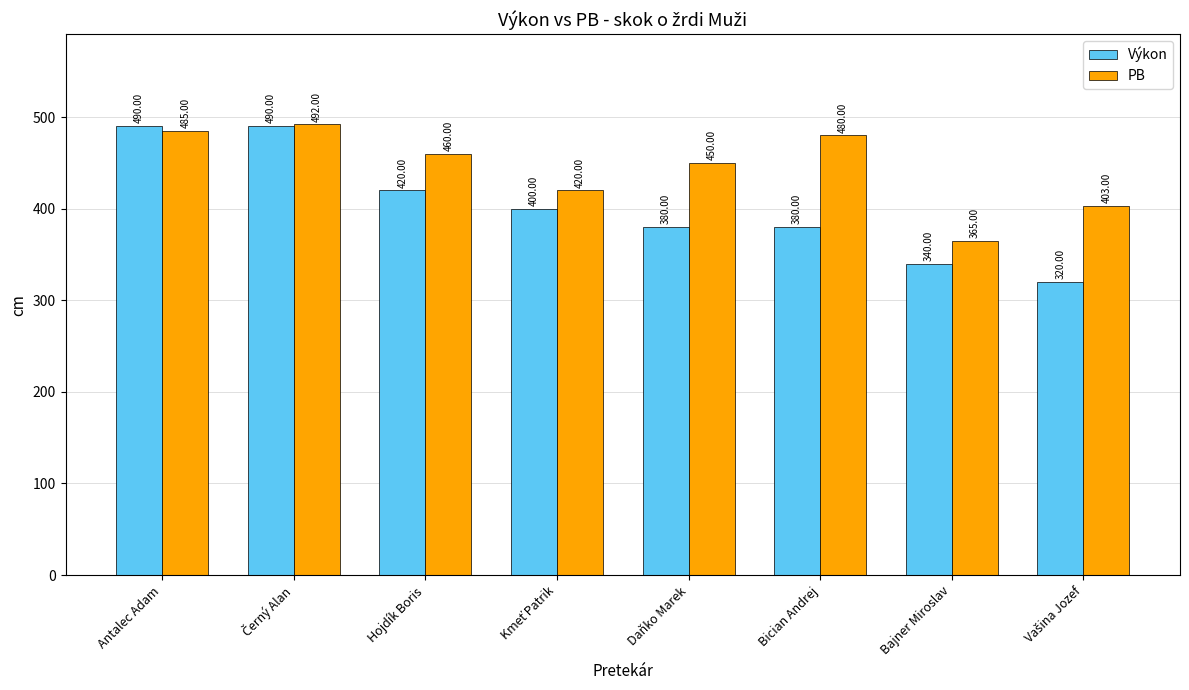

Rank the series by their maximum value, from lowest to highest.

Výkon, PB